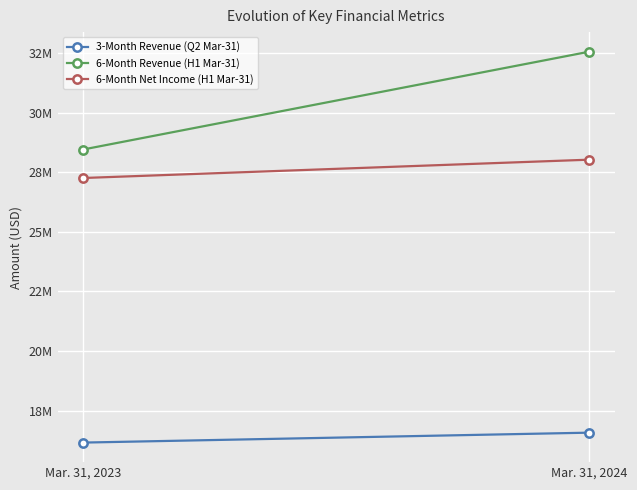

The value of 3-Month Revenue (Q2 Mar-31) at Mar. 31, 2023 is 4190927. True or false?

False